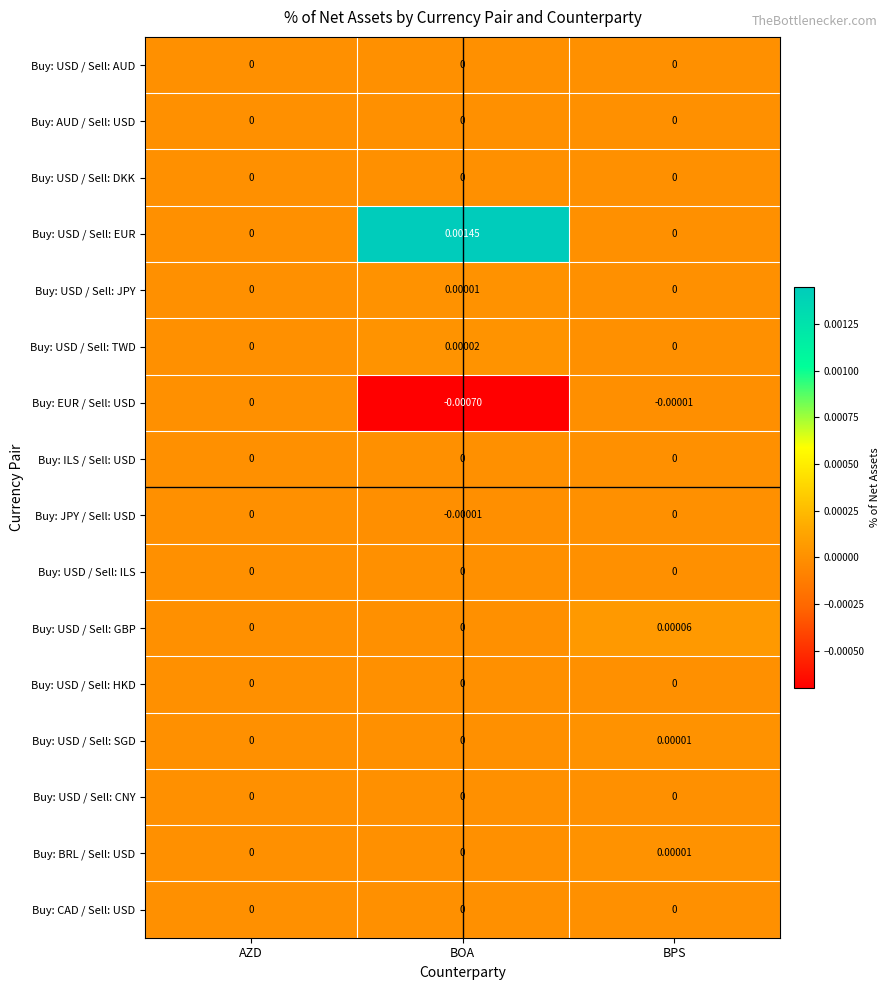

Which label corresponds to the smallest value in the chart?

BOA